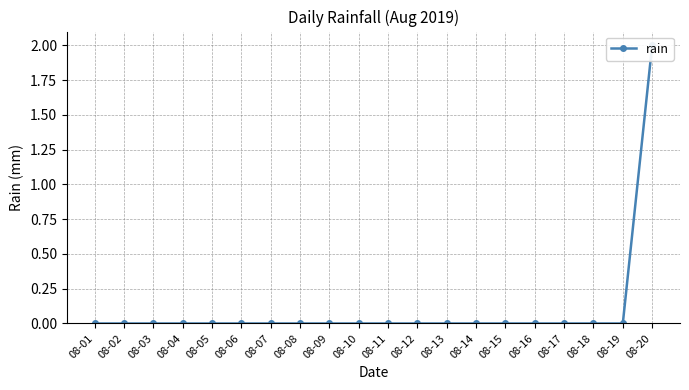

How many values are between 0 and 1?

19